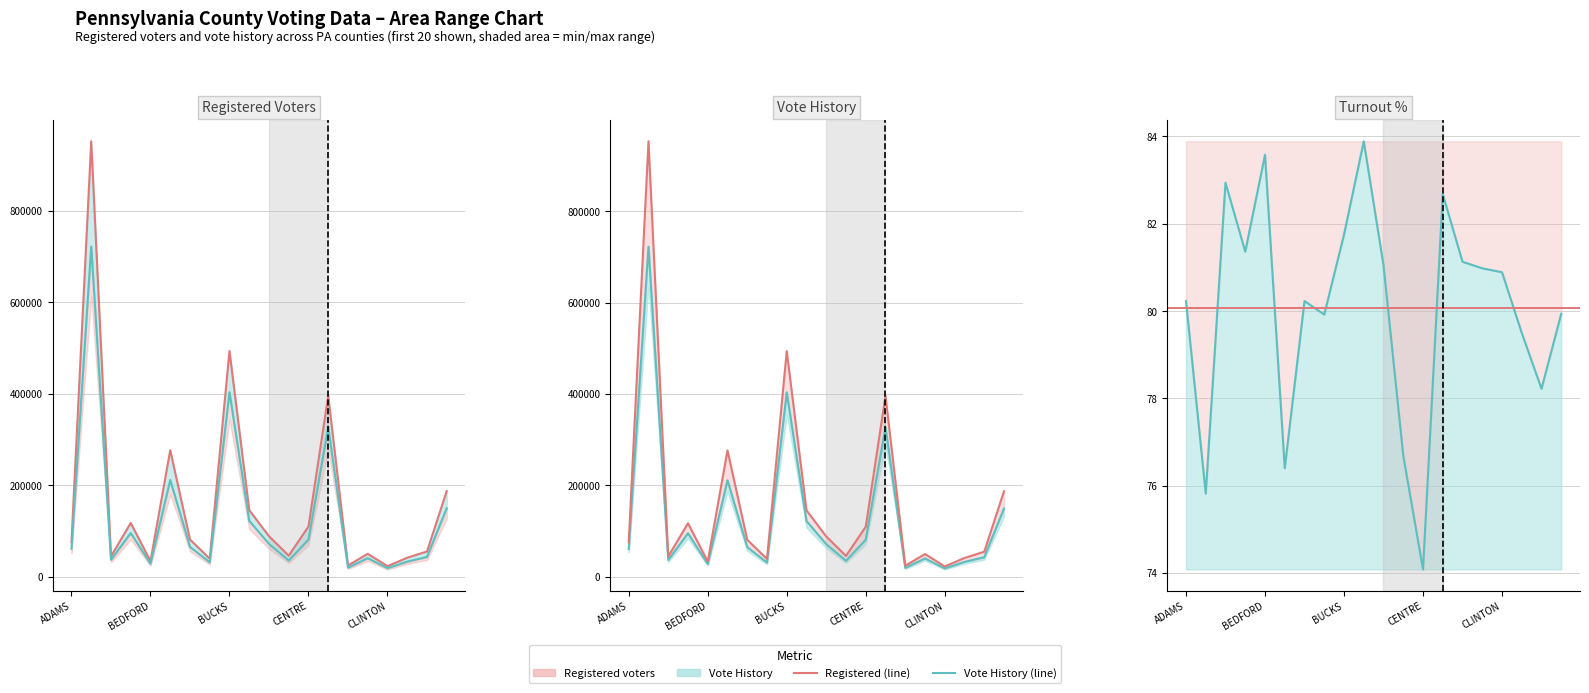

The Registered voters series shows 76905 at CARBON. True or false?

False